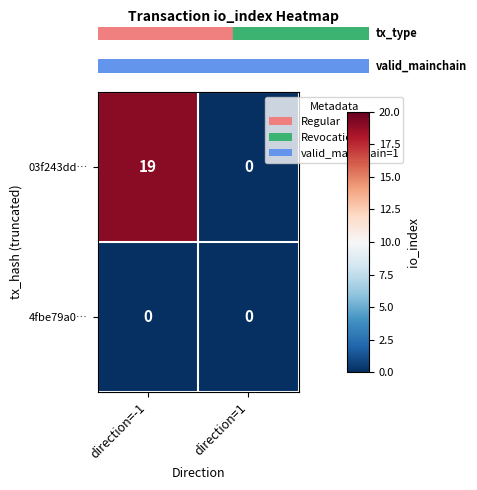

At direction=-1, list the series in order from smallest to largest.

4fbe79a0…, 03f243dd…